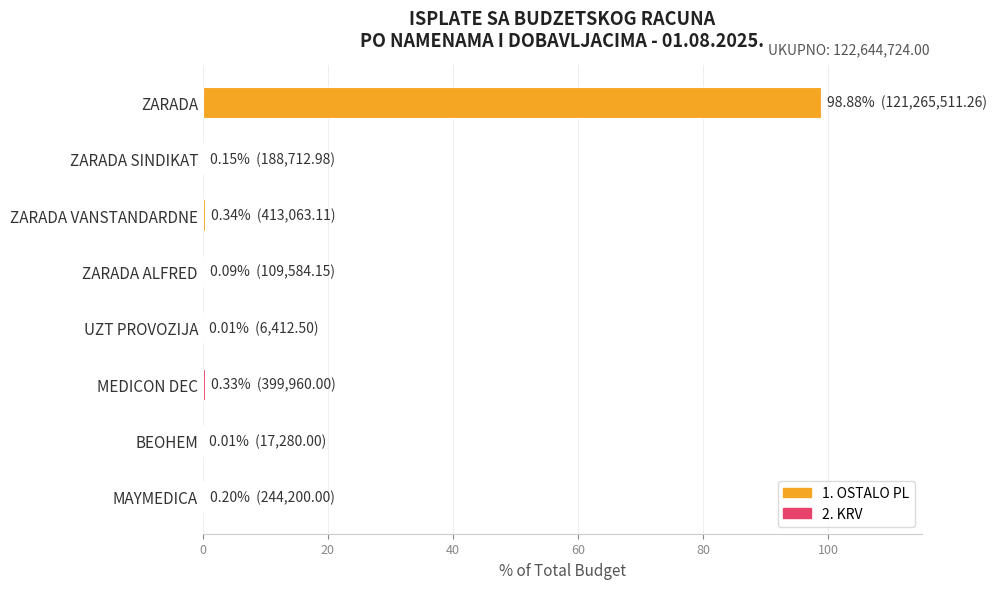

What is the greatest value displayed?

98.9